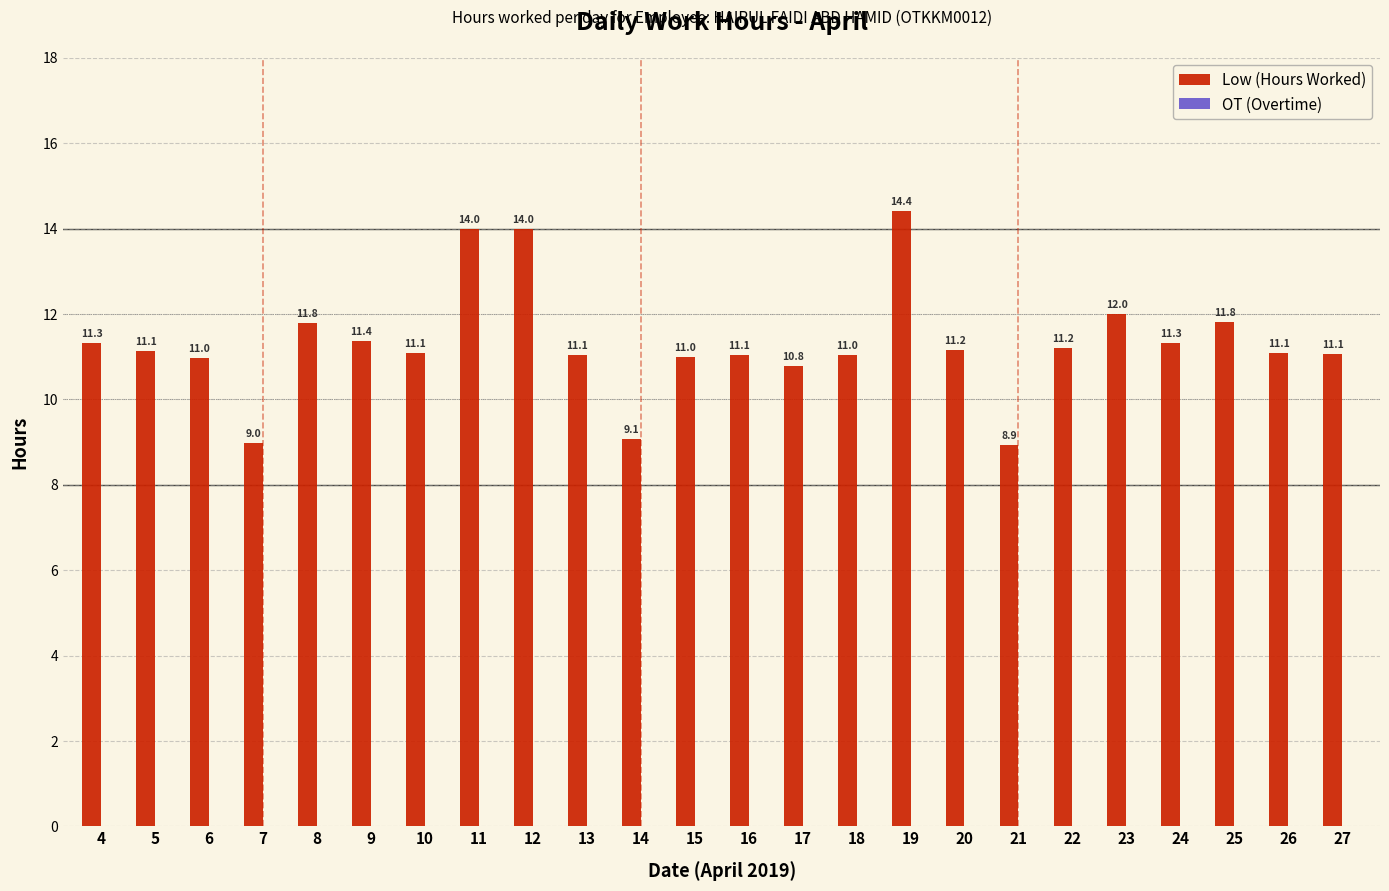

Is it true that the value at 26 is 11.1?

True